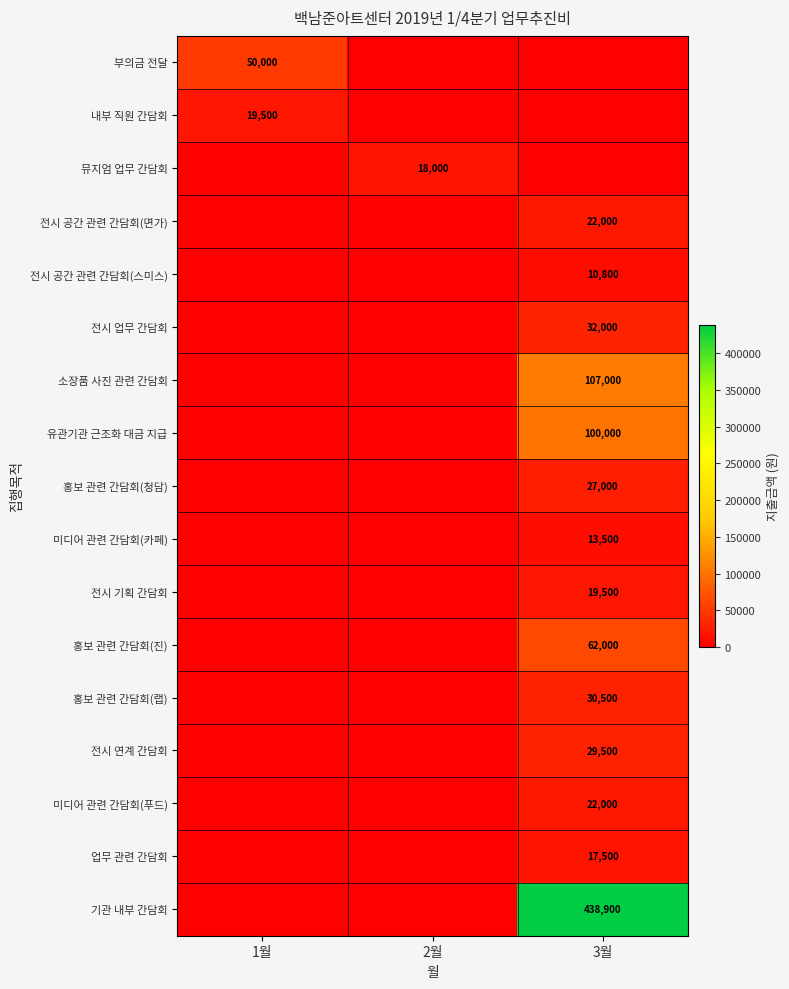

The value of 전시 공간 관련 간담회(면가) at 3월 is 11718. True or false?

False